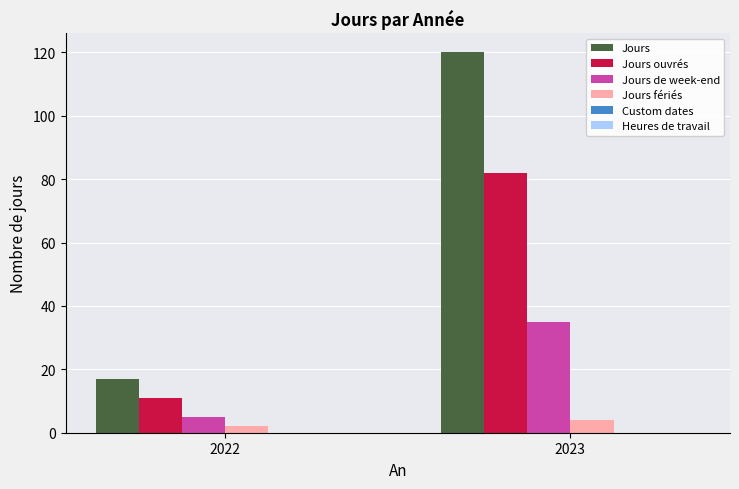

Reading left to right, what are all the values shown in this chart?

Jours: 2022=17	2023=120
Jours ouvrés: 2022=11	2023=82
Jours de week-end: 2022=5	2023=35
Jours fériés: 2022=2	2023=4